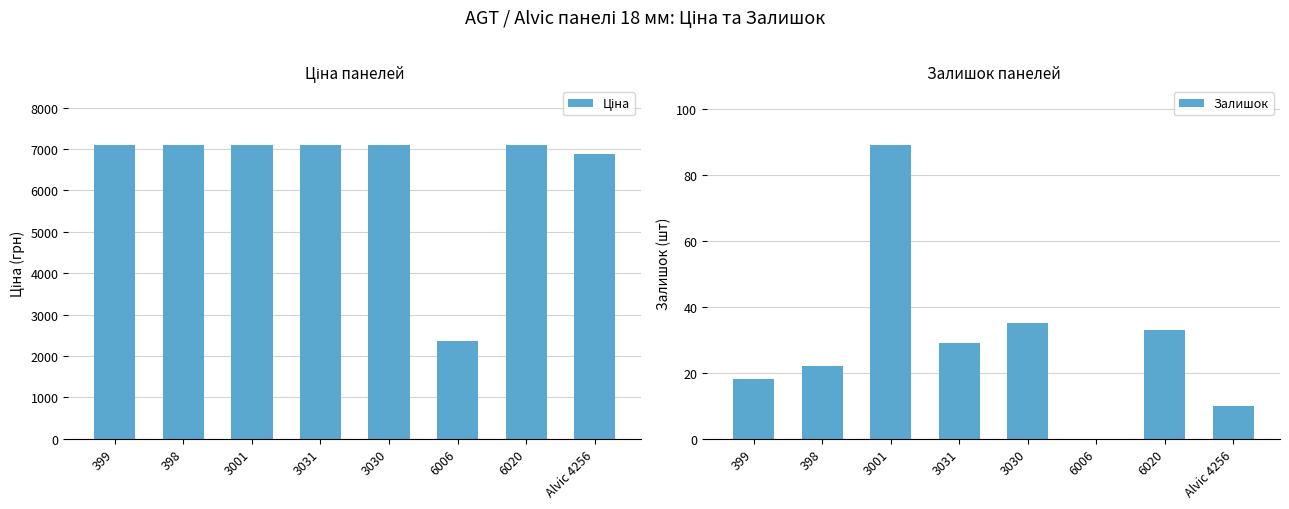

What is the label of the 6th bar from the left?

6006